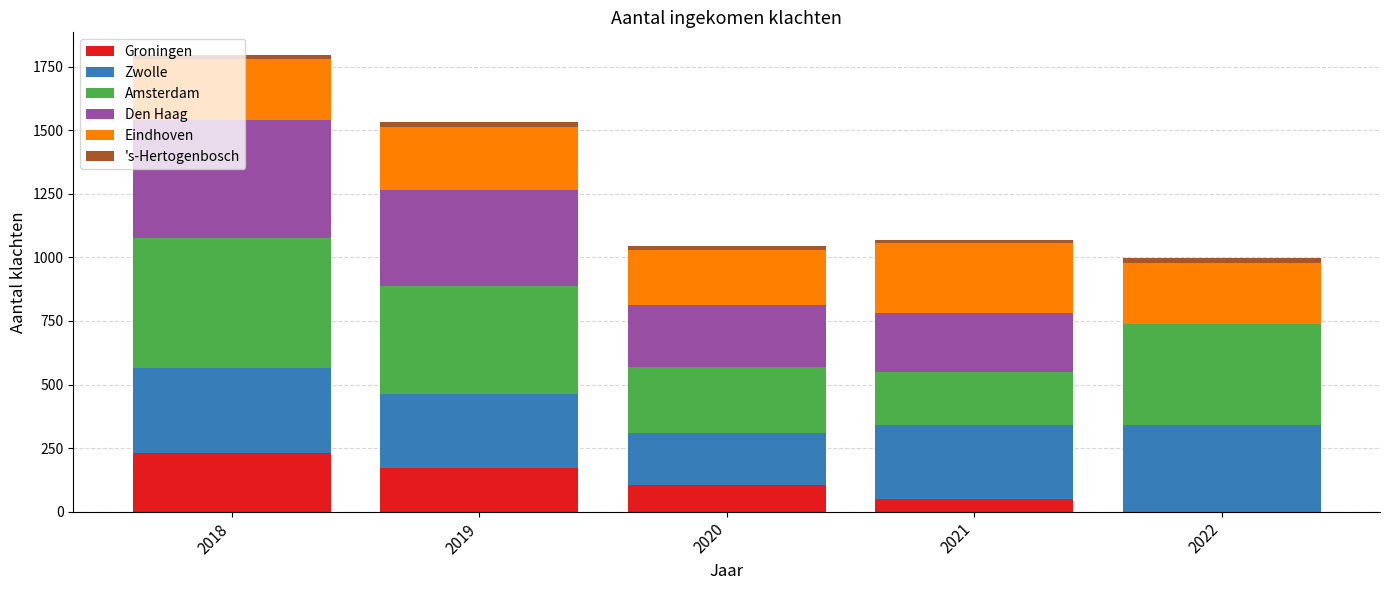

The Groningen series shows 99 at 2018. True or false?

False